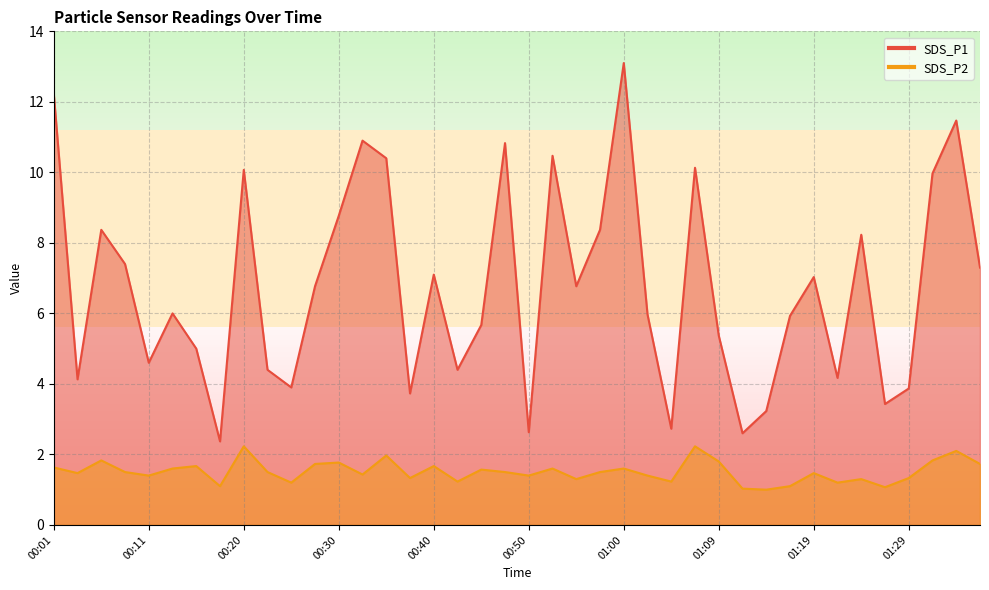

Reading left to right, extract all data points from this chart.

SDS_P1: 12.2	4.1	8.4	7.4	4.6	6.0	5.0	2.4	10.1	4.4	3.9	6.8	8.8	10.9	10.4	3.7	7.1	4.4	5.7	10.8	2.6	10.5	6.8	8.4	13.1	6.0	2.7	10.1	5.4	2.6	3.2	5.9	7.0	4.2	8.2	3.4	3.9	10.0	11.5	7.3
SDS_P2: 1.6	1.5	1.8	1.5	1.4	1.6	1.7	1.1	2.2	1.5	1.2	1.7	1.8	1.4	2.0	1.3	1.7	1.2	1.6	1.5	1.4	1.6	1.3	1.5	1.6	1.4	1.2	2.2	1.8	1.0	1.0	1.1	1.5	1.2	1.3	1.1	1.3	1.8	2.1	1.7